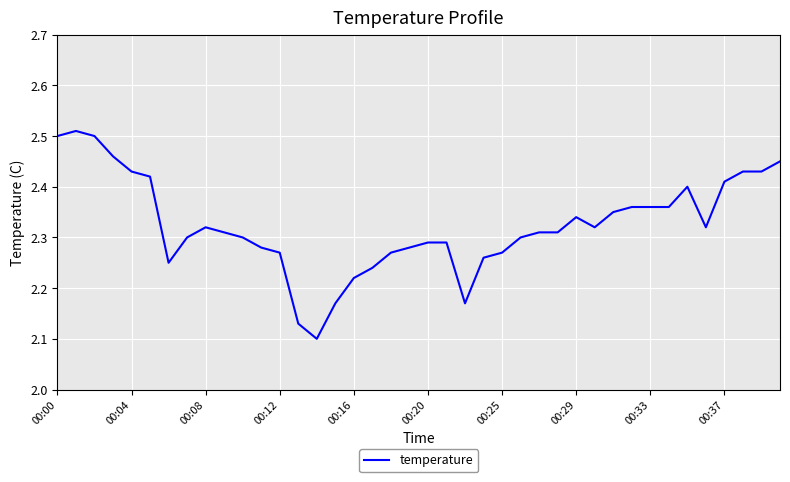

What is the average value?

2.3